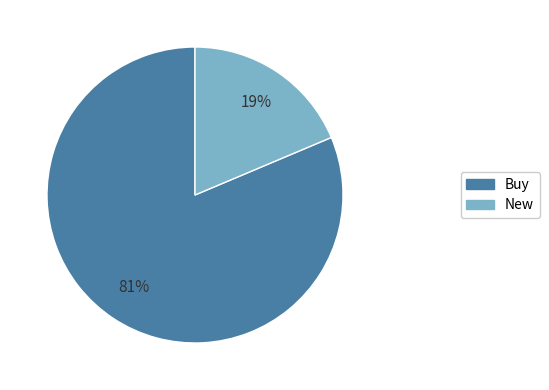

How many segments does this pie chart have?

2